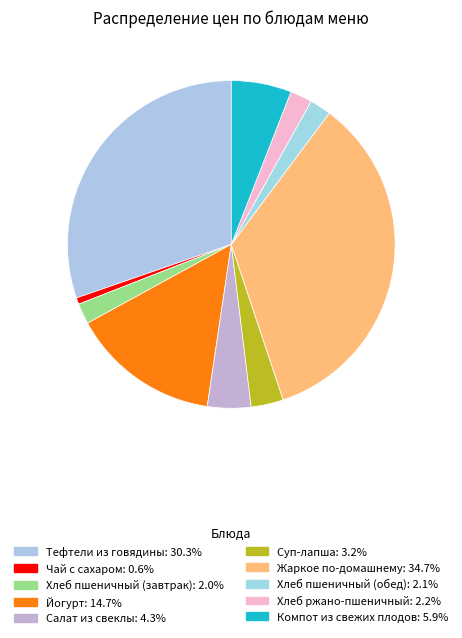

Count the number of slices in the pie.

10